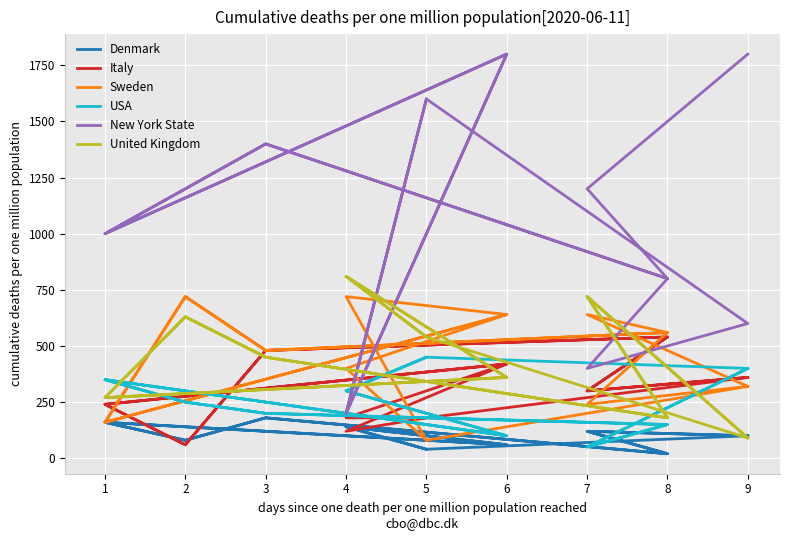

Which series has the widest spread of values?

New York State